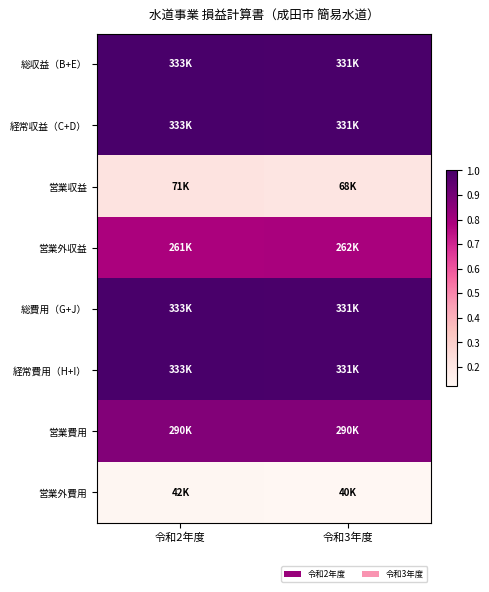

How many data points does each series have?

2